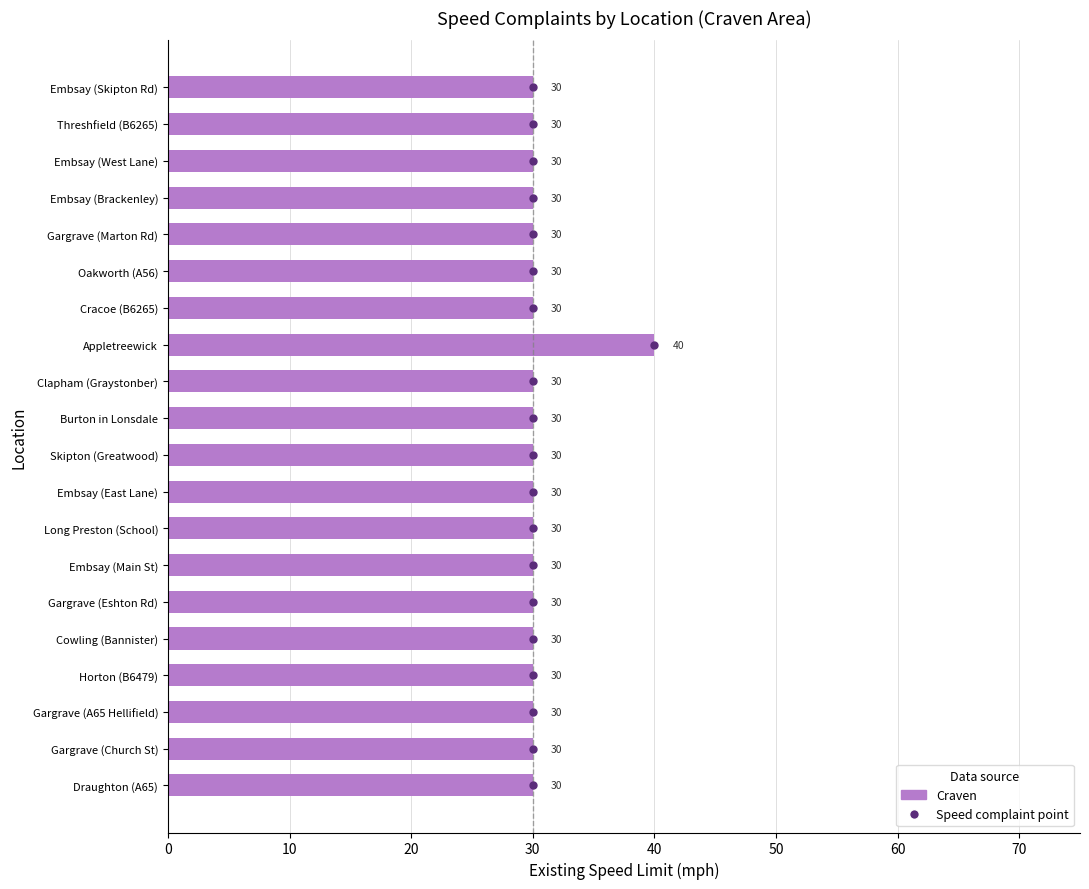

Reading top to bottom, what are all the values shown in this chart?

30	30	30	30	30	30	30	40	30	30	30	30	30	30	30	30	30	30	30	30